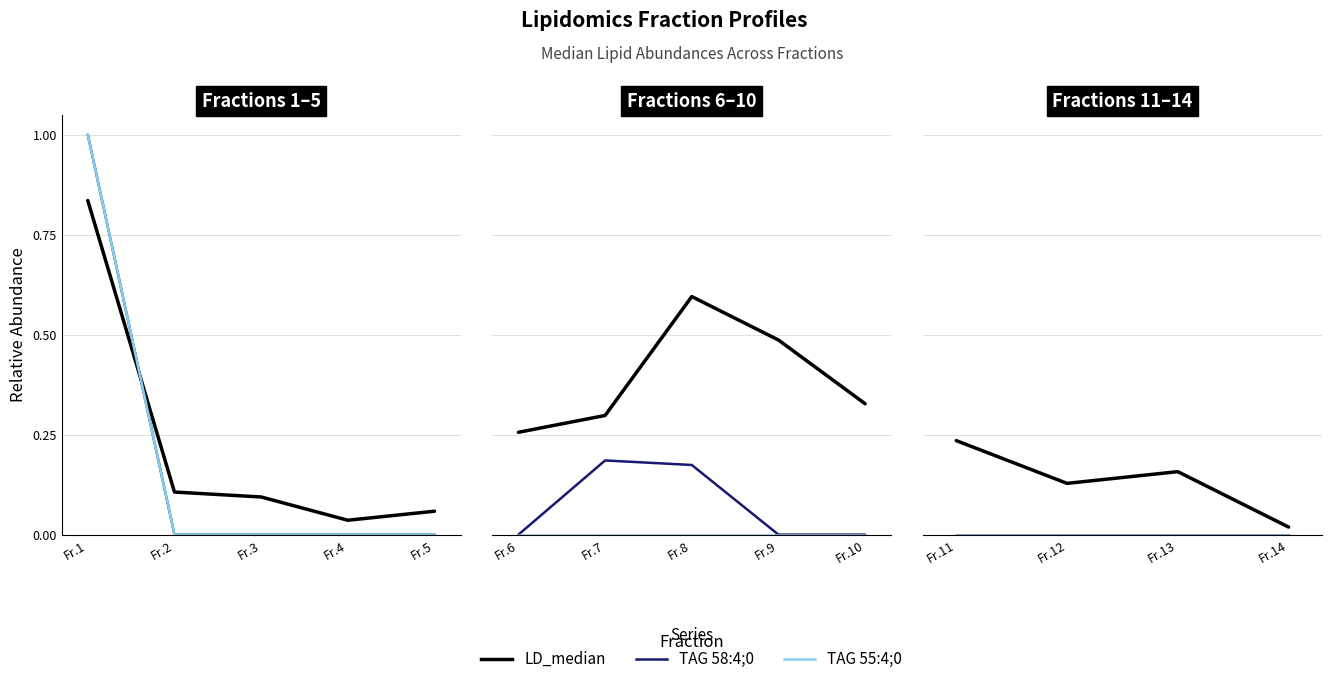

True or false: LD_median and TAG 58:4;0 intersect in this chart.

False